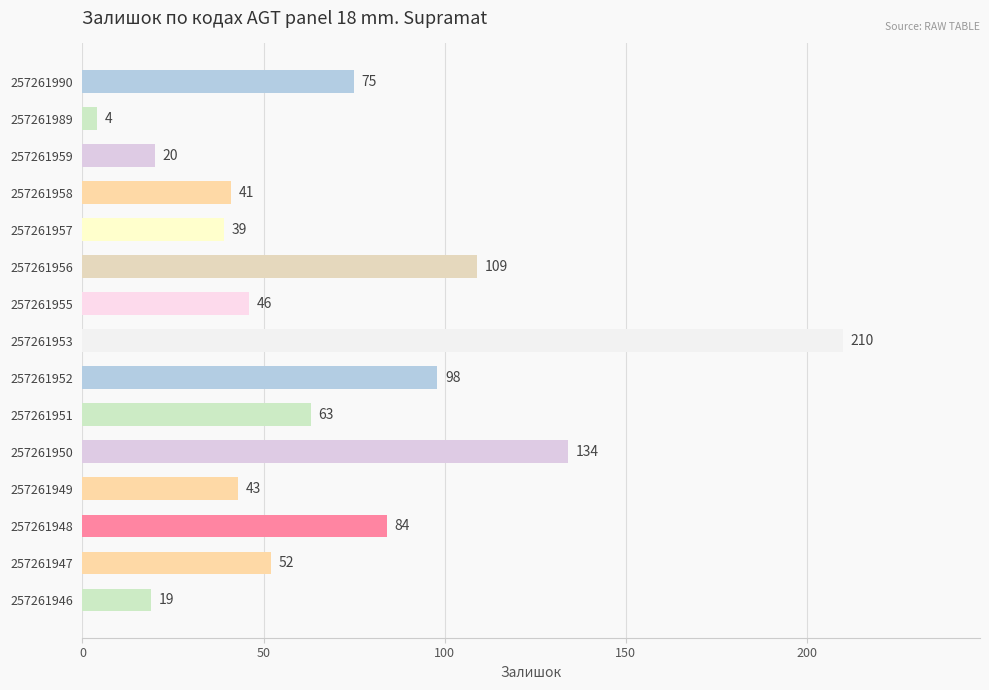

Where is the data nearest to the value 107?

257261956